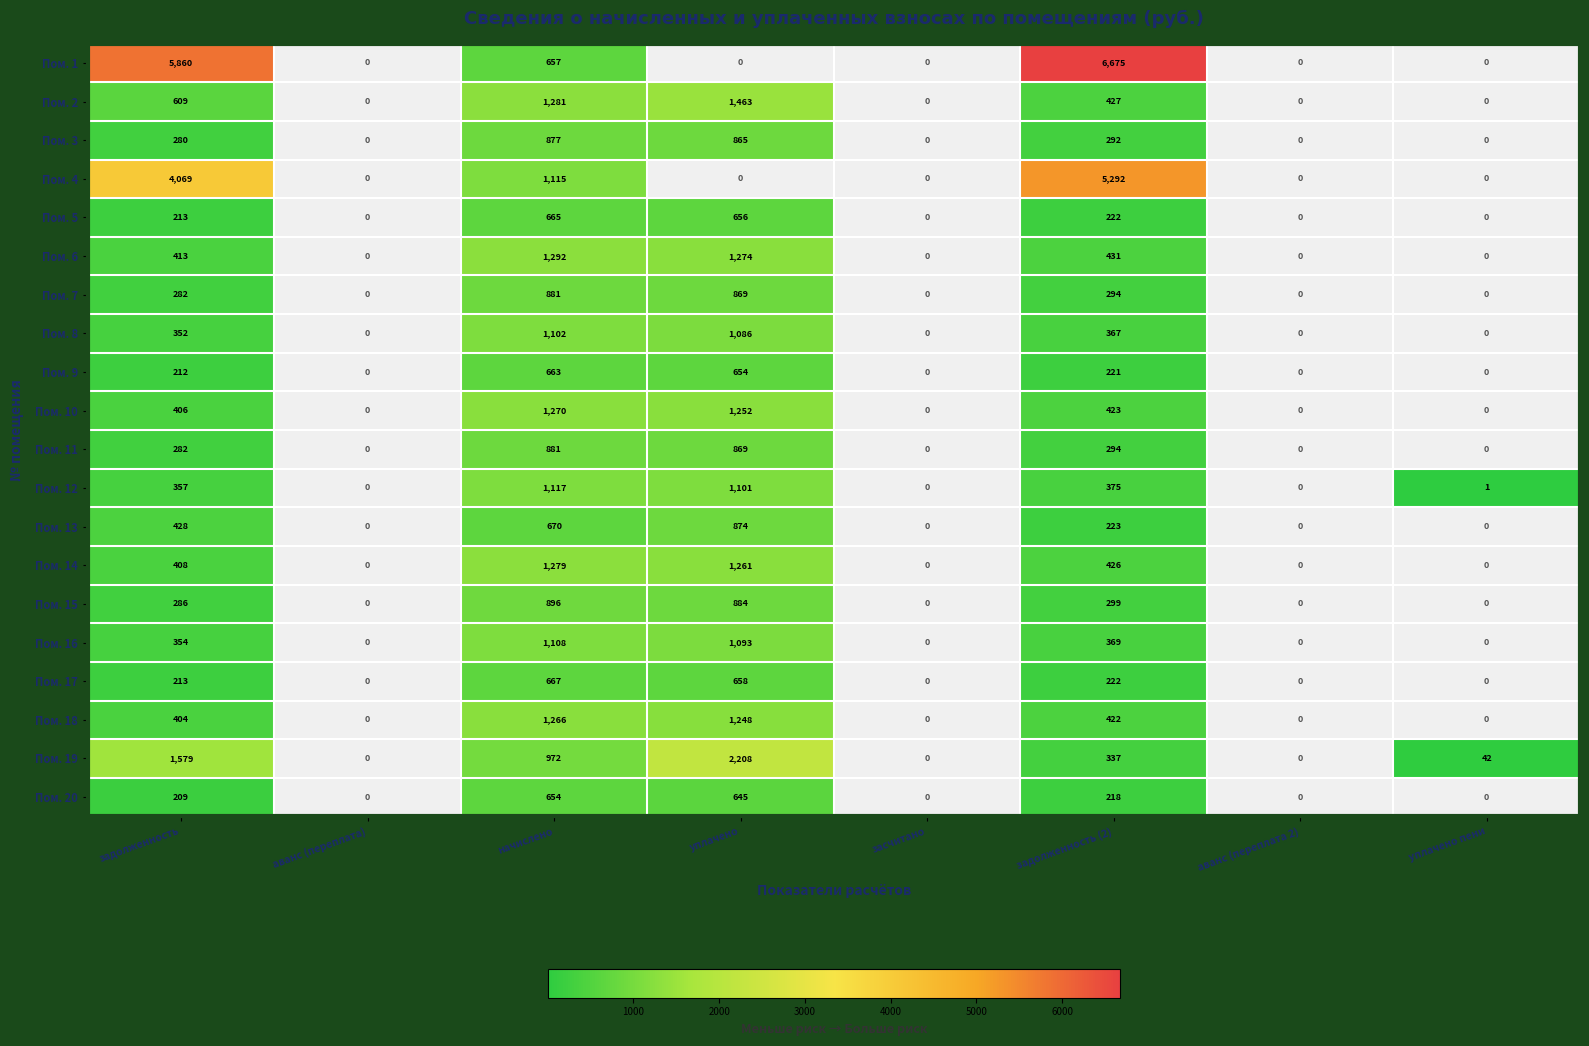

Is it true that Пом. 18 equals 422 at задолженность (2)?

True